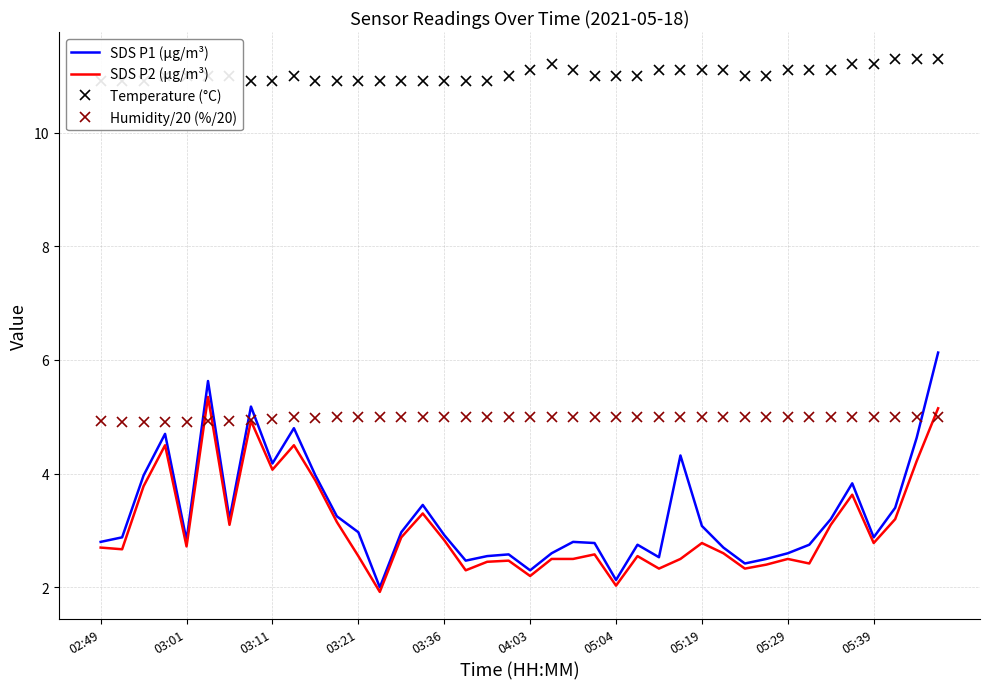

Which series has the largest total across all categories?

Temperature (°C)